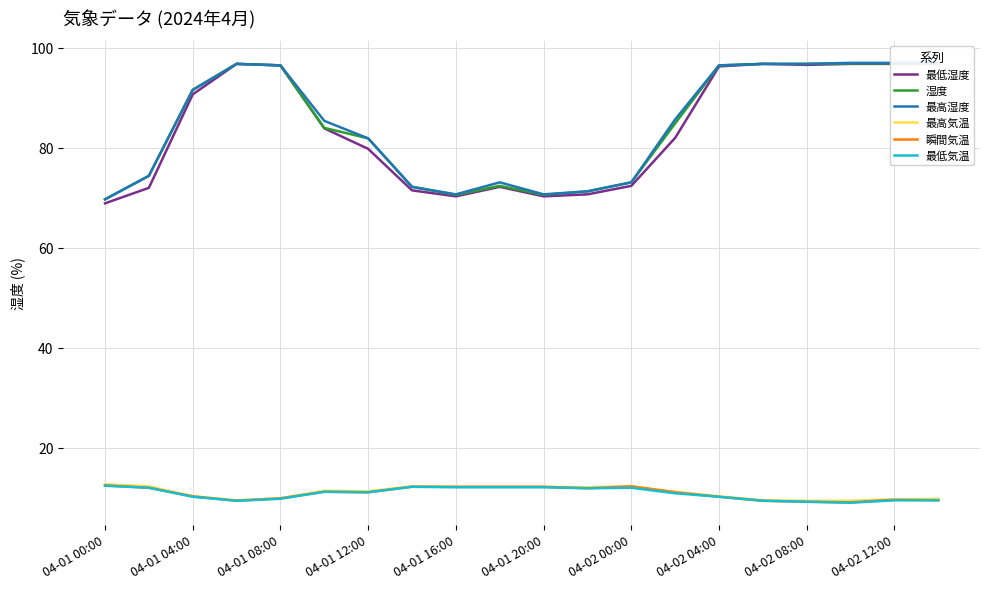

What is the sum of all 湿度 values?

1690.8